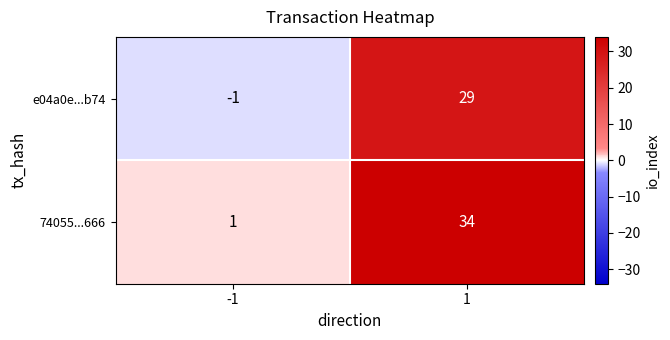

What is the average value of the e04a0e...b74 series?

14